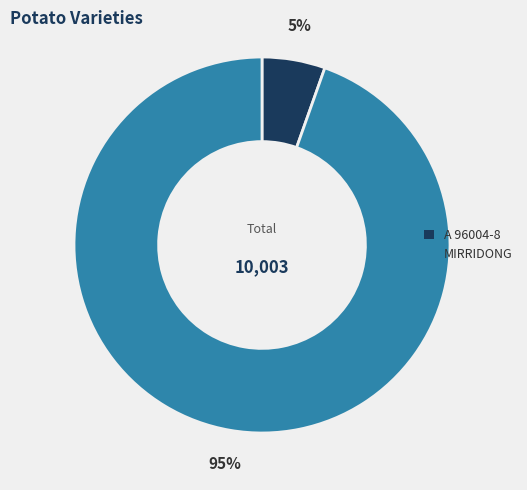

Rank the categories by value from lowest to highest.

A 96004-8, MIRRIDONG